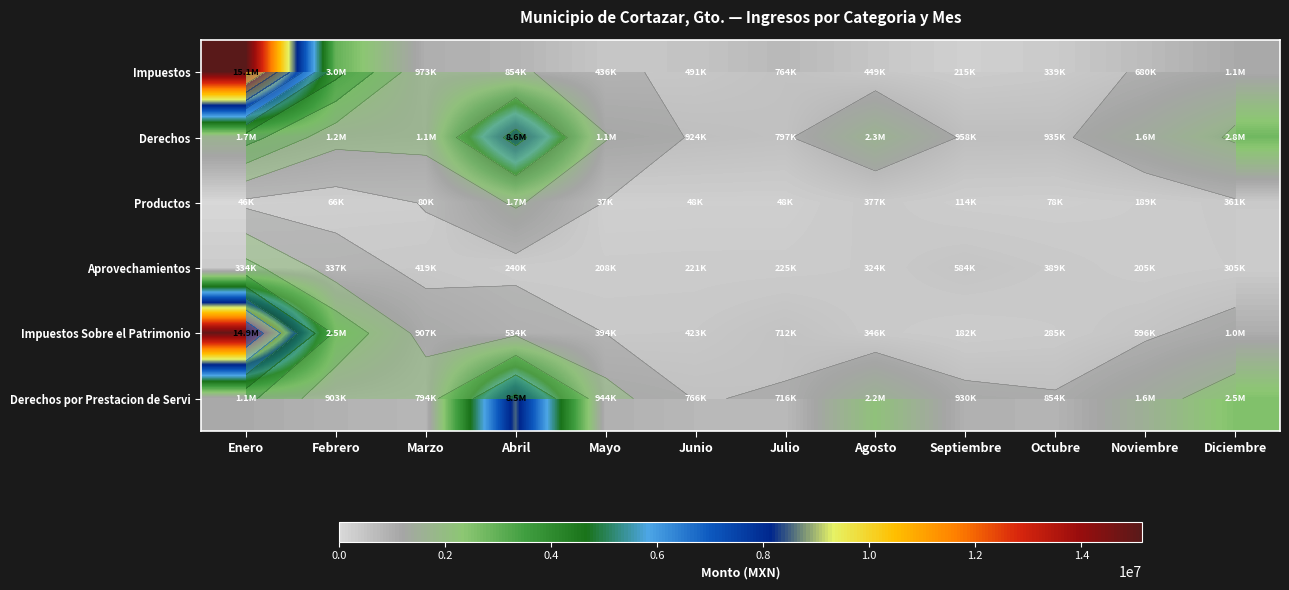

What is the difference between the maximum and minimum values in the Productos series?

1614284